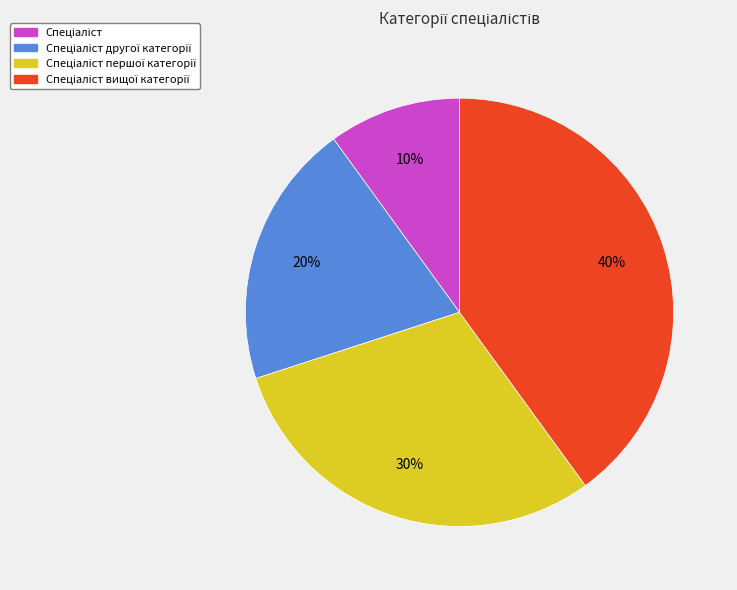

To the nearest percent, what is the difference between the largest and smallest slice percentages?

30%